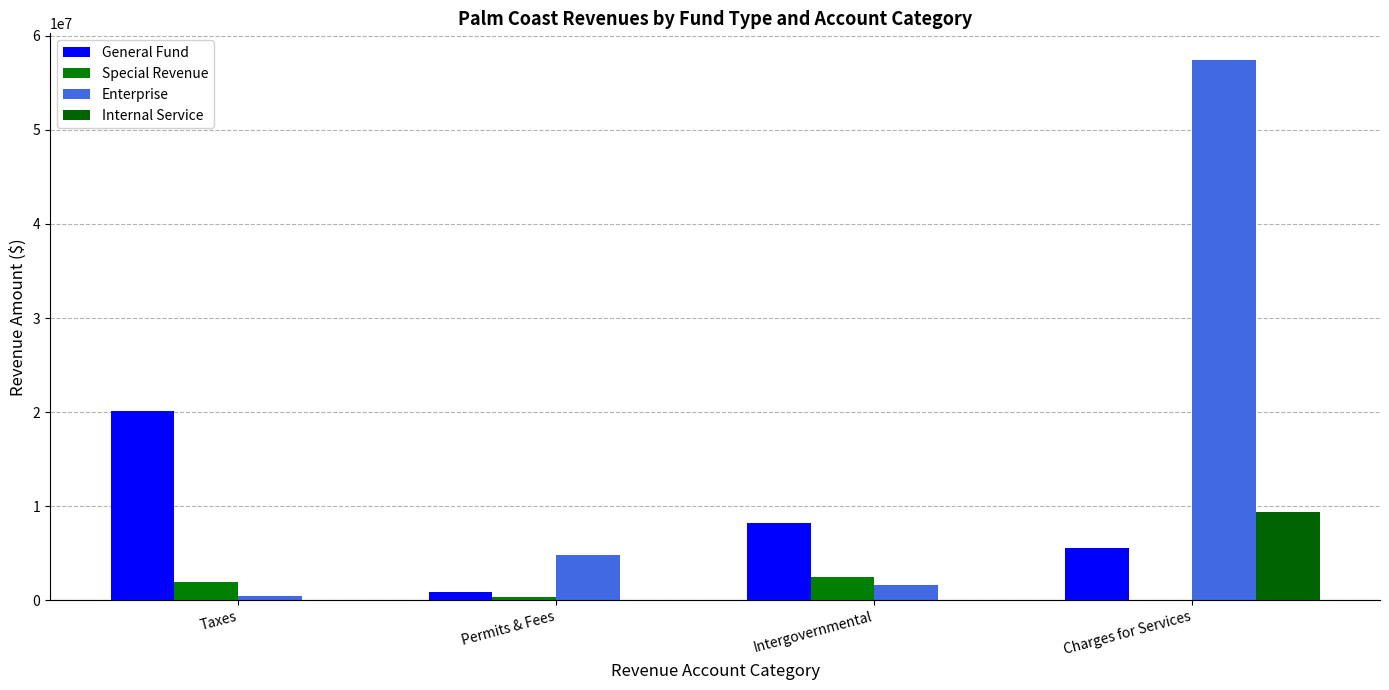

What is the value of the General Fund bar at the 4th from the left?

5548038